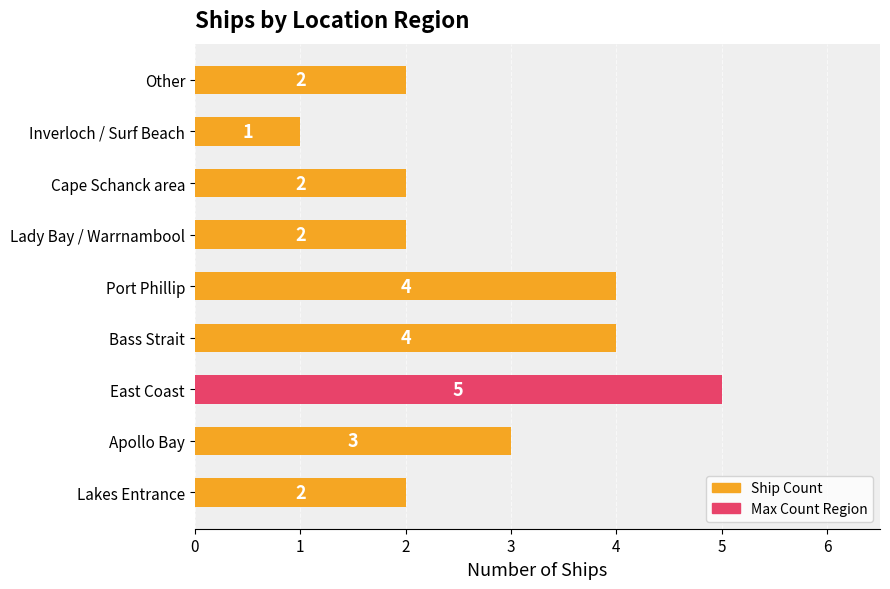

How many groups of bars are there?

9